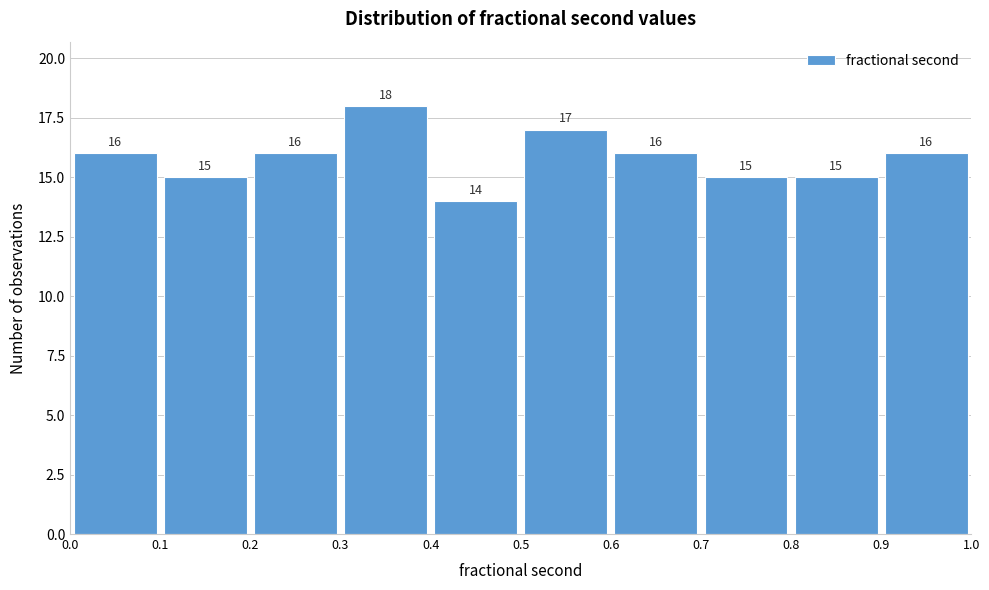

How tall is the bar that spans 0.0 to 0.1 on the x-axis?

16